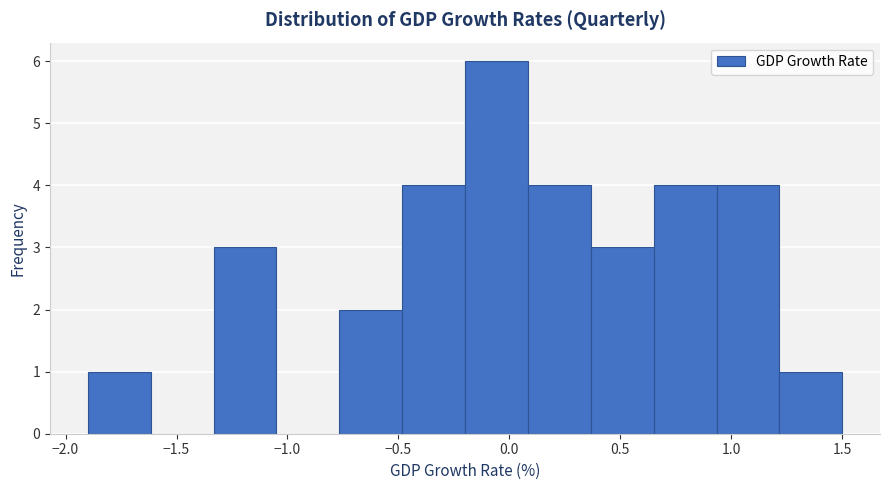

What is the height of the bar covering -1.35 to -1.05 on the x-axis? Neither the bar edges nor the heights are printed on the chart, so give them approximately, as read against the axes.

3